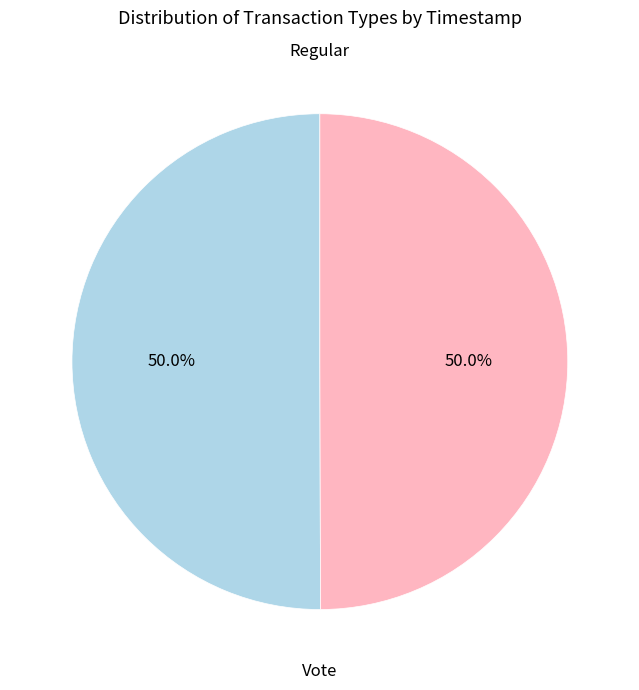

True or false: Regular accounts for 50% of the total.

True